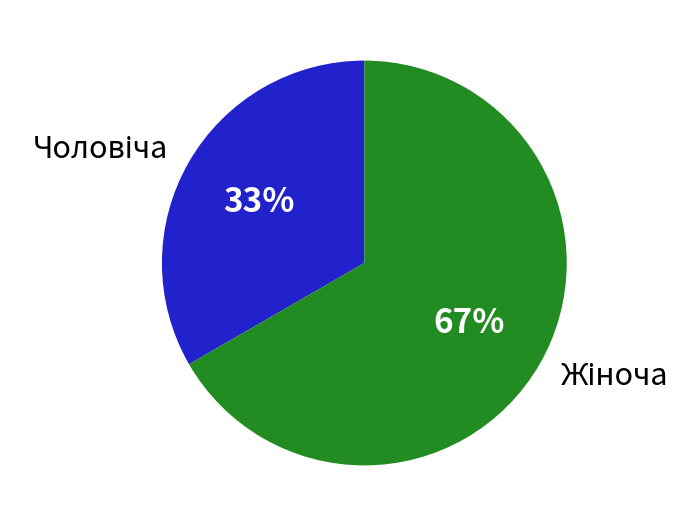

Does any single category account for the majority?

Yes